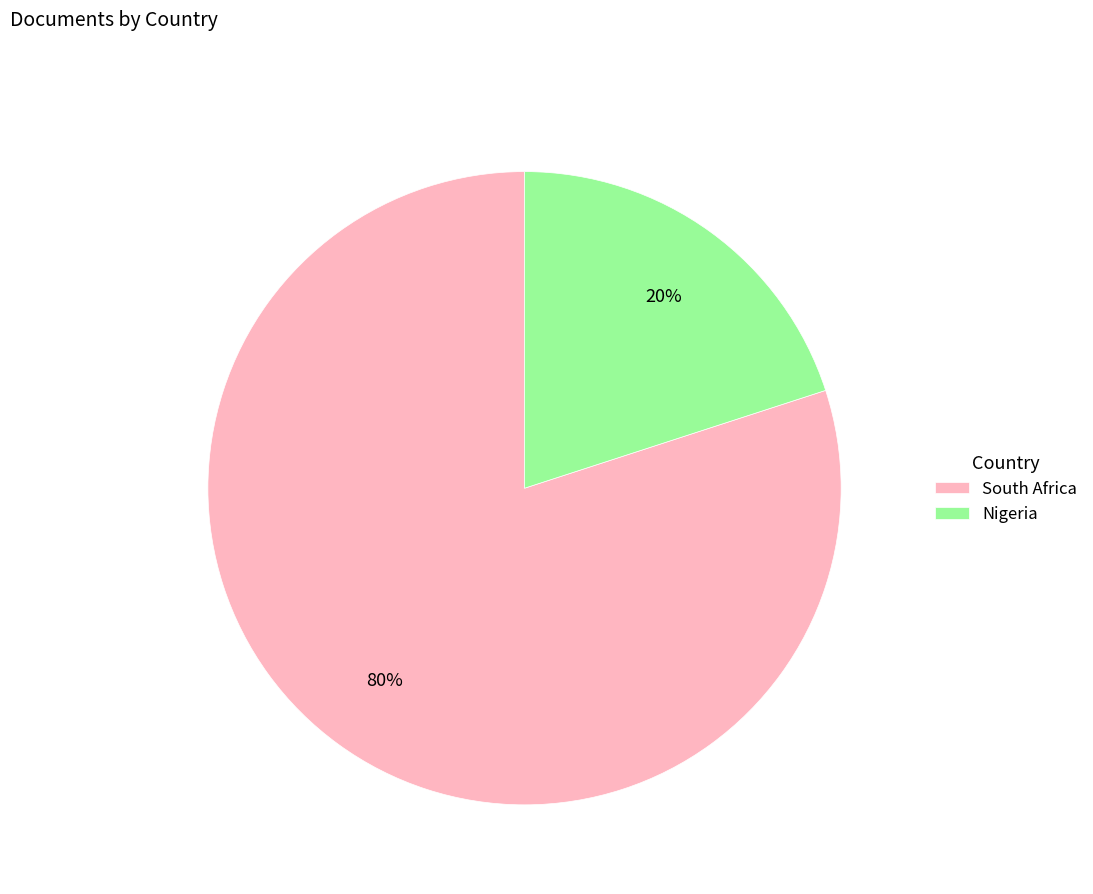

True or false: South Africa accounts for 89% of the total.

False